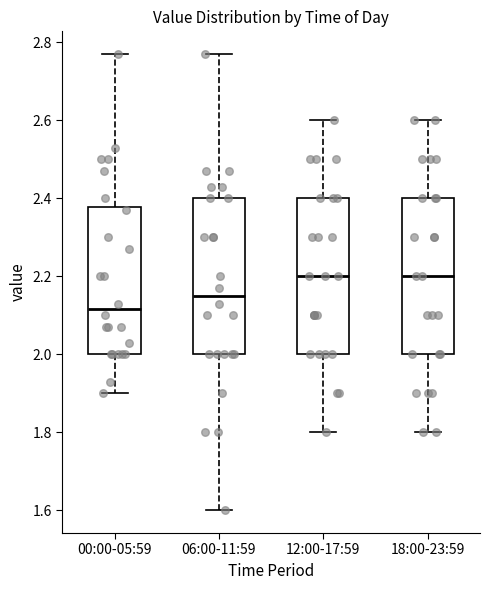

Reading left to right, transcribe this box plot: for each box, give where its median line is, the range the box spans, and where its two whiskers end, as read against the y-axis. The values are not printed on the chart, so give them approximately, as read against the axis.

00:00-05:59: median 2.12, box 2.00 to 2.38, whiskers 1.90 to 2.78
06:00-11:59: median 2.16, box 2.00 to 2.40, whiskers 1.60 to 2.78
12:00-17:59: median 2.20, box 2.00 to 2.40, whiskers 1.80 to 2.60
18:00-23:59: median 2.20, box 2.00 to 2.40, whiskers 1.80 to 2.60